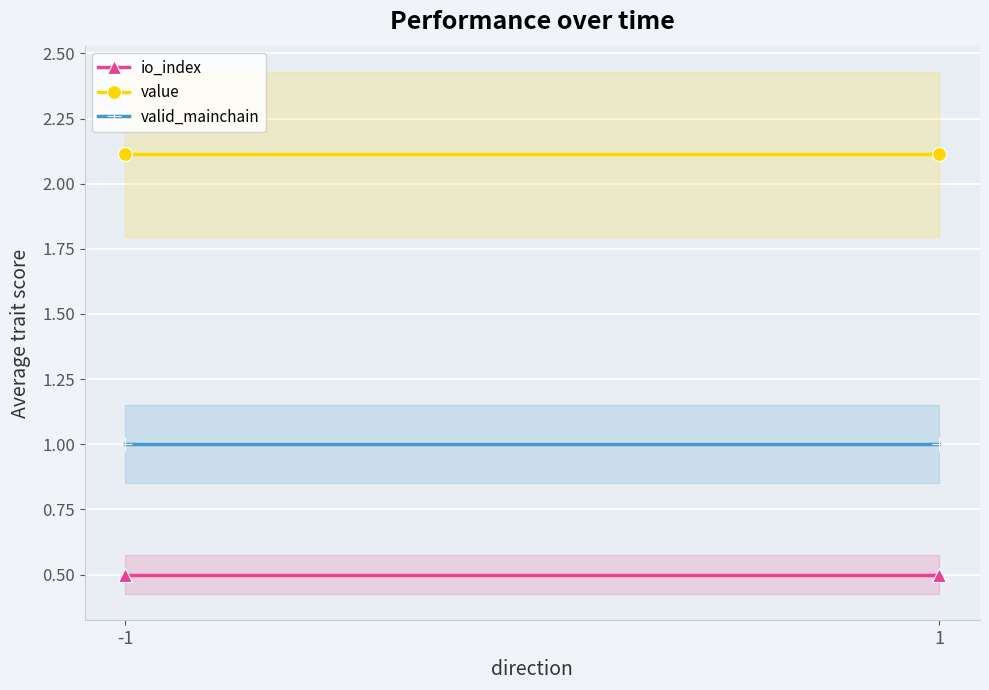

Which series has the largest total across all categories?

value